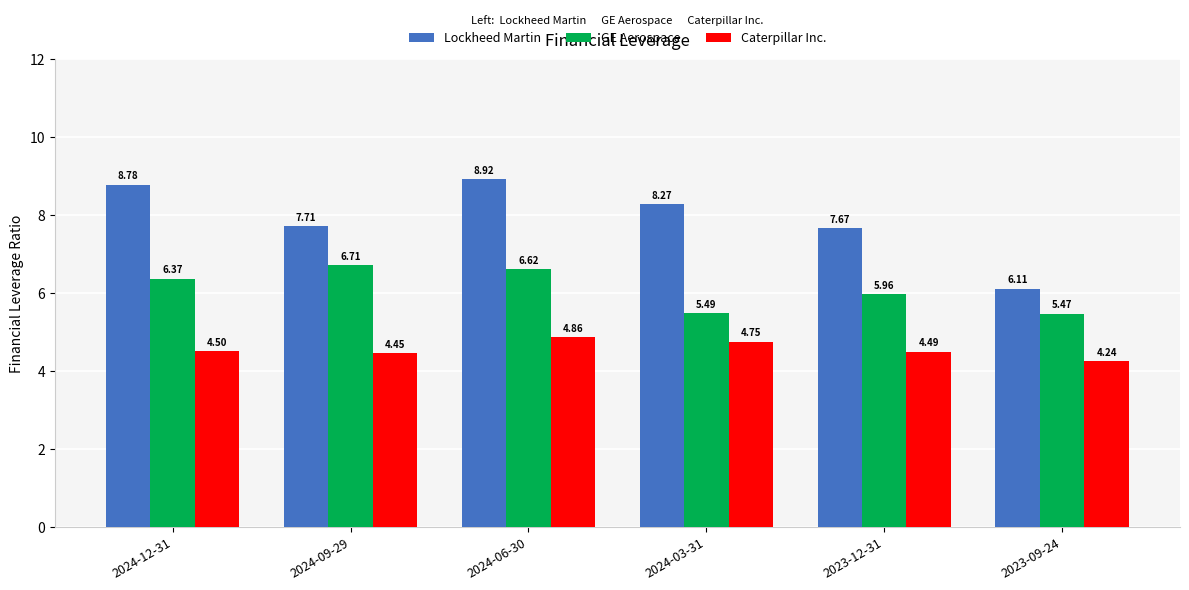

What position from the left is 2023-09-24?

6